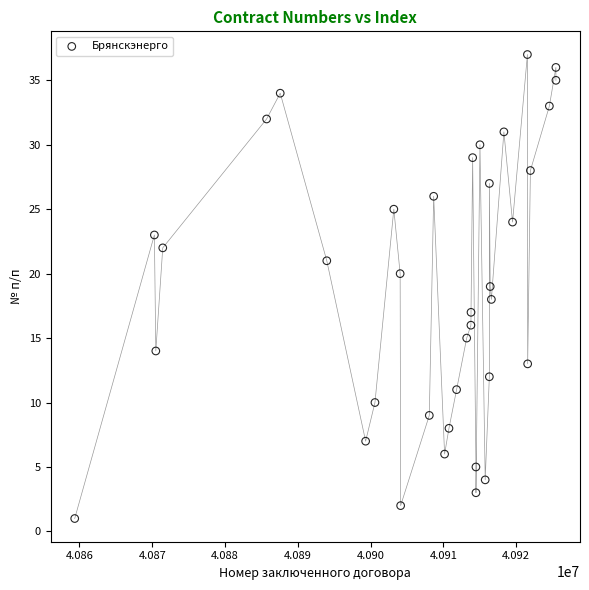

What is the range of X values (max minus min)?

66112